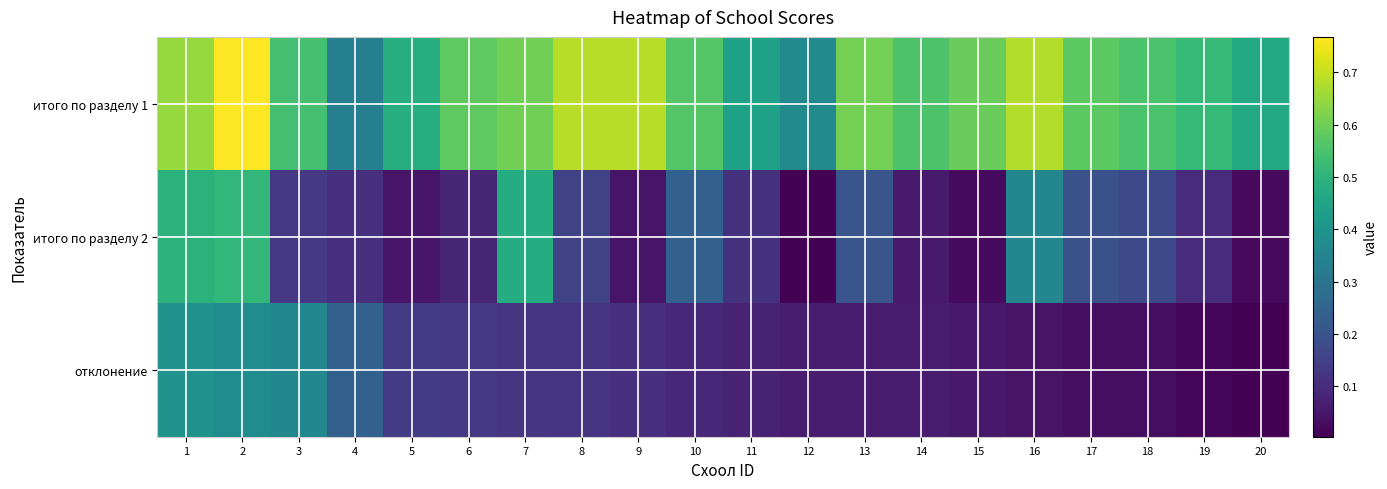

Rank the series by their maximum value, from lowest to highest.

отклонение, итого по разделу 2, итого по разделу 1